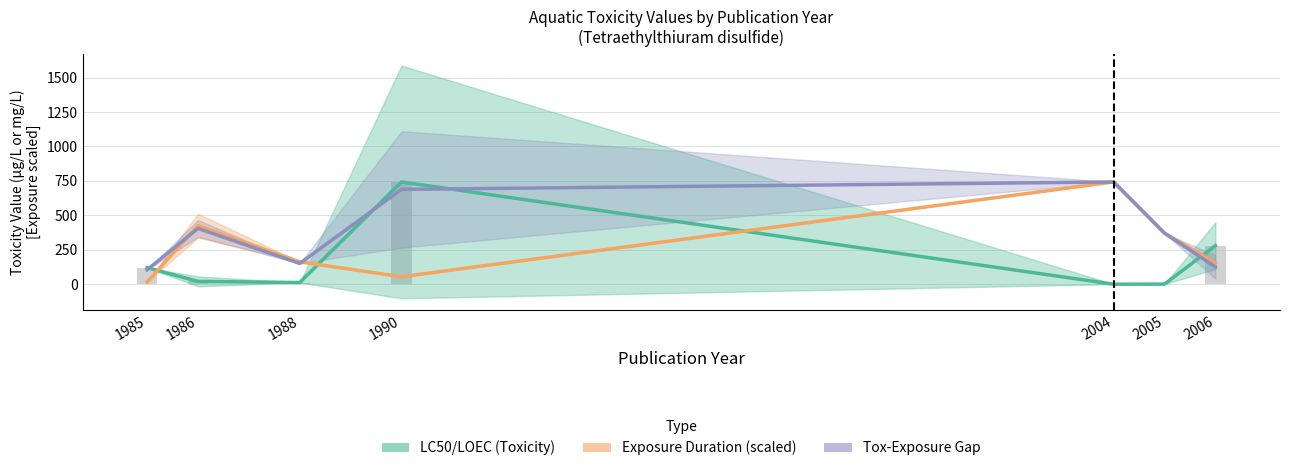

Rank the series by their average value, from lowest to highest.

LC50/LOEC (Toxicity), Exposure Duration (scaled), Tox-Exposure Gap